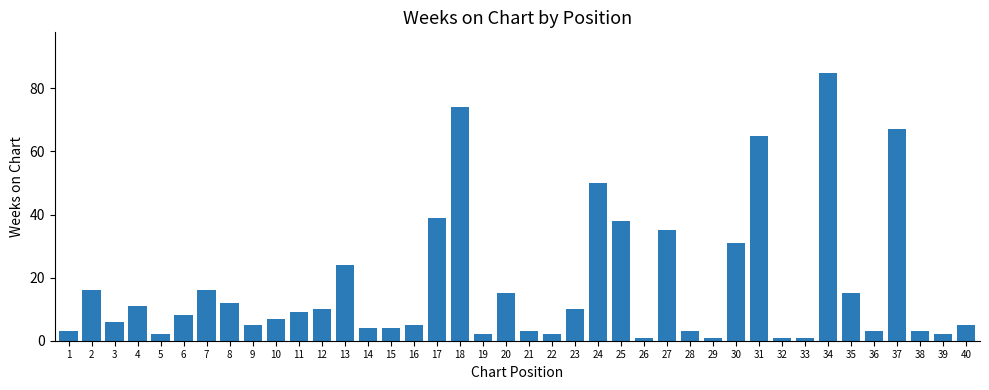

Where is the data nearest to the value 43?

17